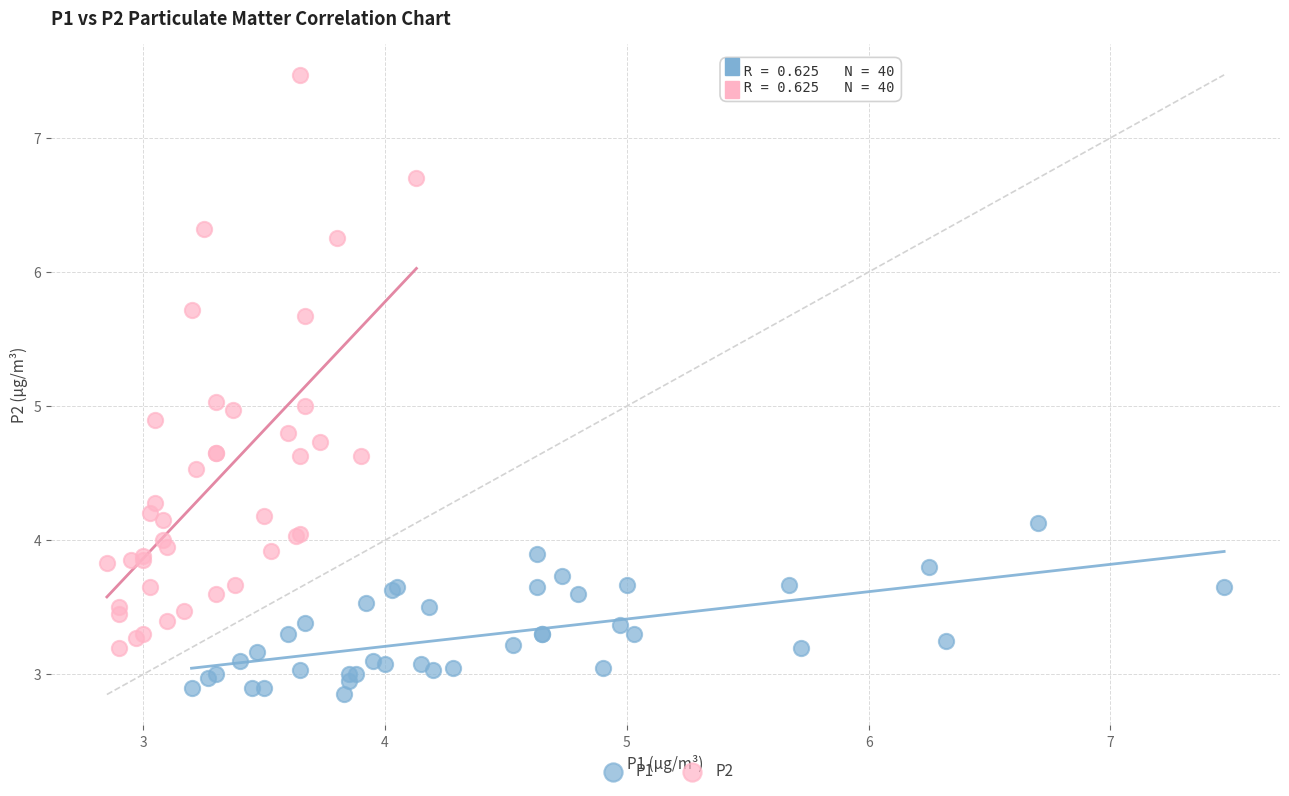

Which series reaches the maximum Y coordinate?

P2